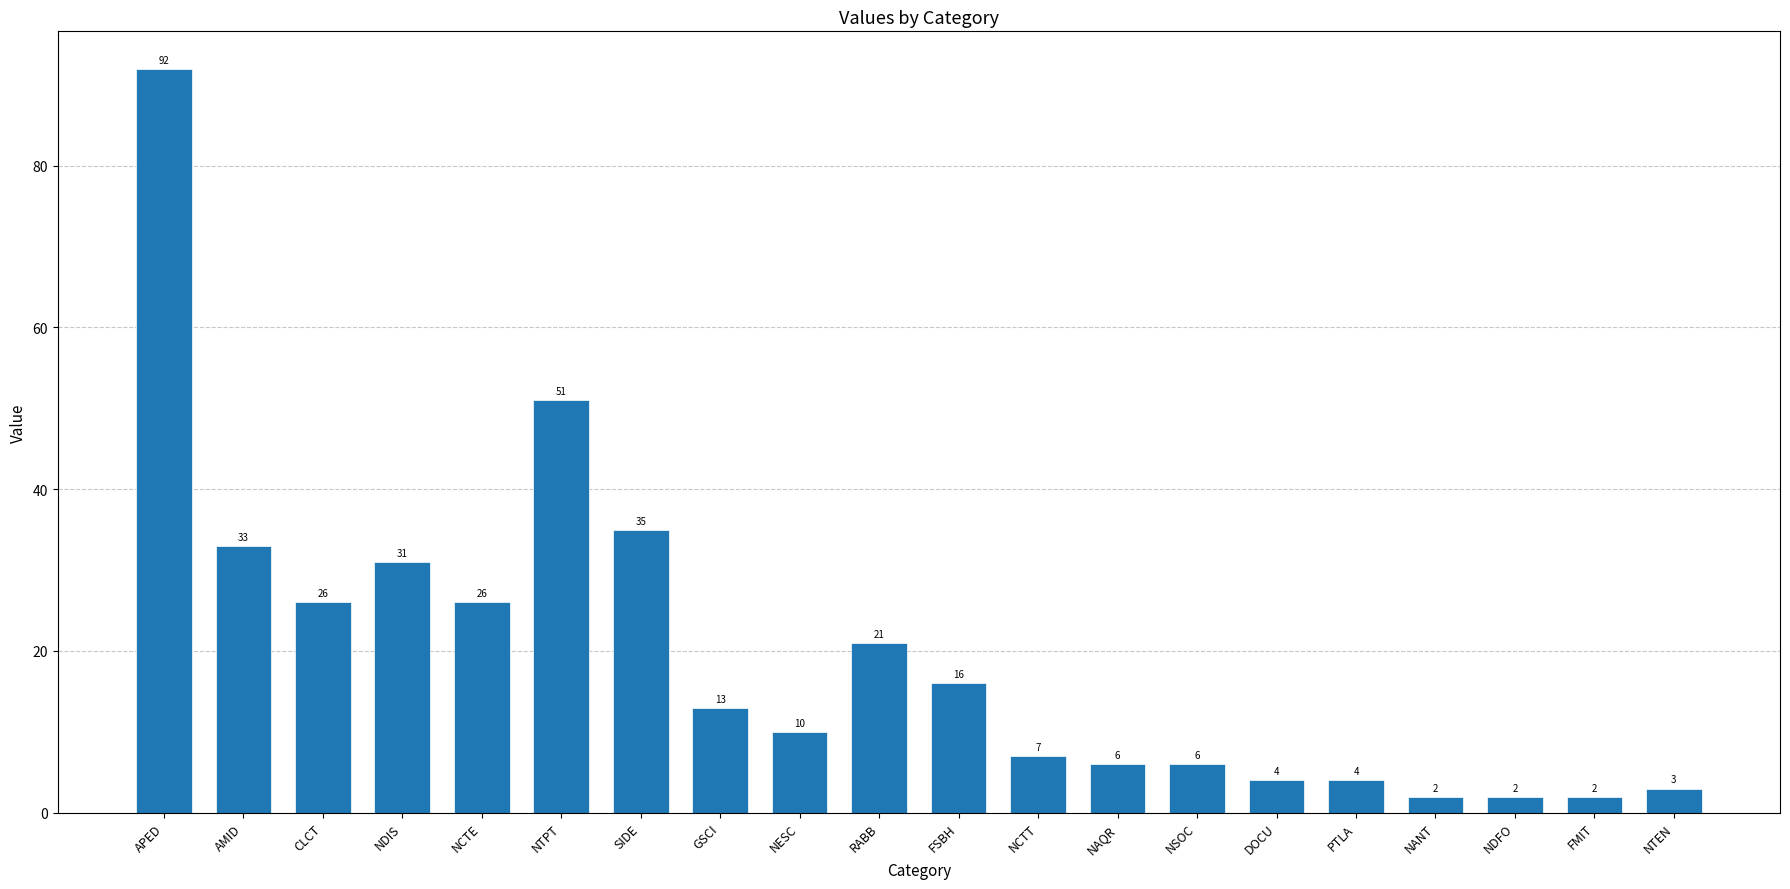

Reading left to right, transcribe all the data shown in this chart.

92	33	26	31	26	51	35	13	10	21	16	7	6	6	4	4	2	2	2	3